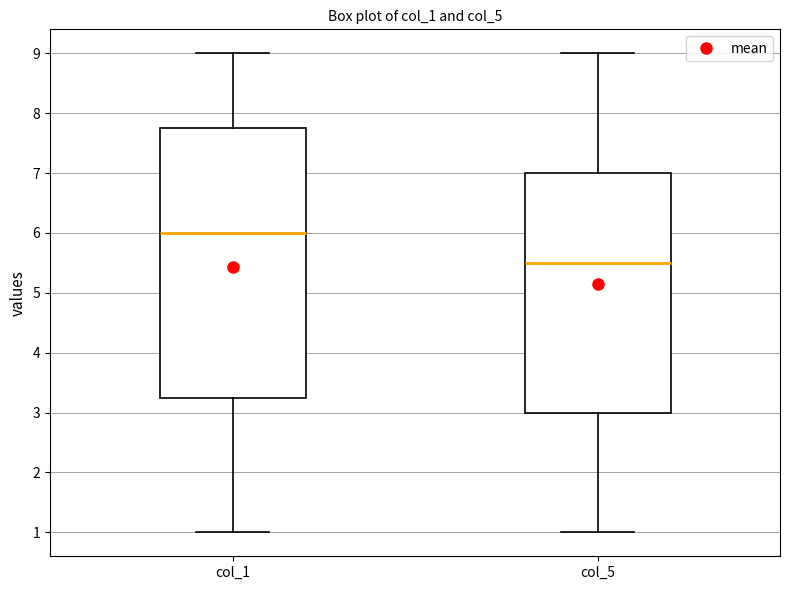

Reading left to right, read every box against the y-axis: the position of its median line, the range the box covers, and the ends of its whiskers. The values are not printed on the chart, so give them approximately, as read against the axis.

col_1: median 6.0, box 3.3 to 7.8, whiskers 1.0 to 9.0
col_5: median 5.5, box 3.0 to 7.0, whiskers 1.0 to 9.0